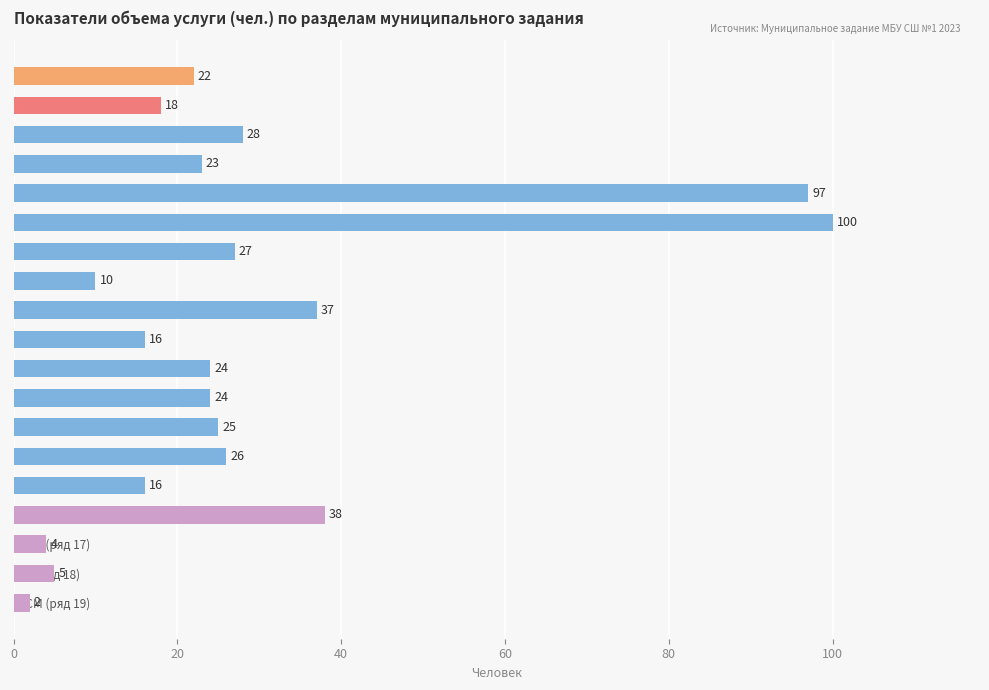

Reading bottom to top, extract all data points from this chart.

ССМ (ряд 19)=2	ТЭ (ряд 18)=5	ССМ (ряд 17)=4	ТЭ (ряд 16)=38	НП (ряд 15)=16	ТЭ (ряд 14)=26	НП (ряд 13)=25	ТЭ (ряд 12)=24	НП (ряд 11)=24	ТЭ (ряд 10)=16	НП (ряд 9)=37	ТЭ (ряд 8)=10	НП (ряд 7)=27	ТЭ (ряд 6)=100	НП (ряд 5)=97	ТЭ (ряд 4)=23	НП (ряд 3)=28	ТЭ (ряд 2)=18	НП (ряд 1)=22